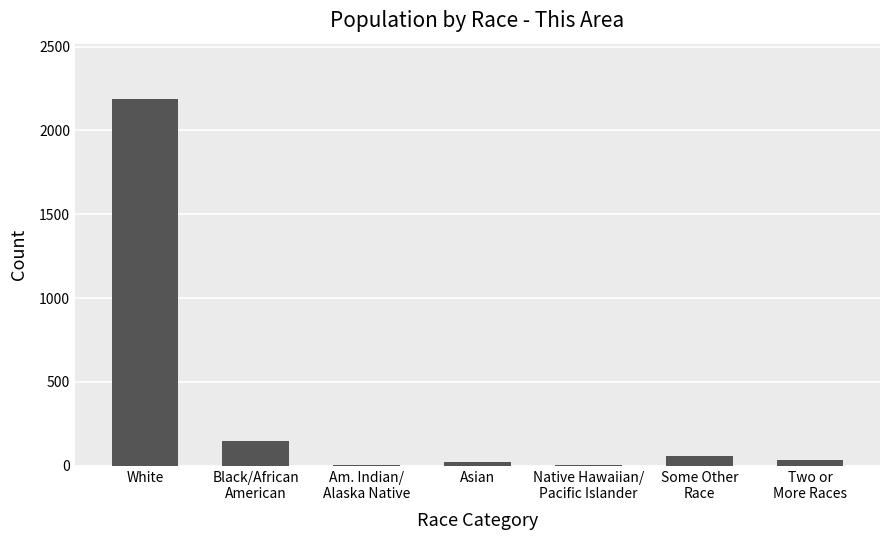

What is the maximum value shown in the chart?

2189